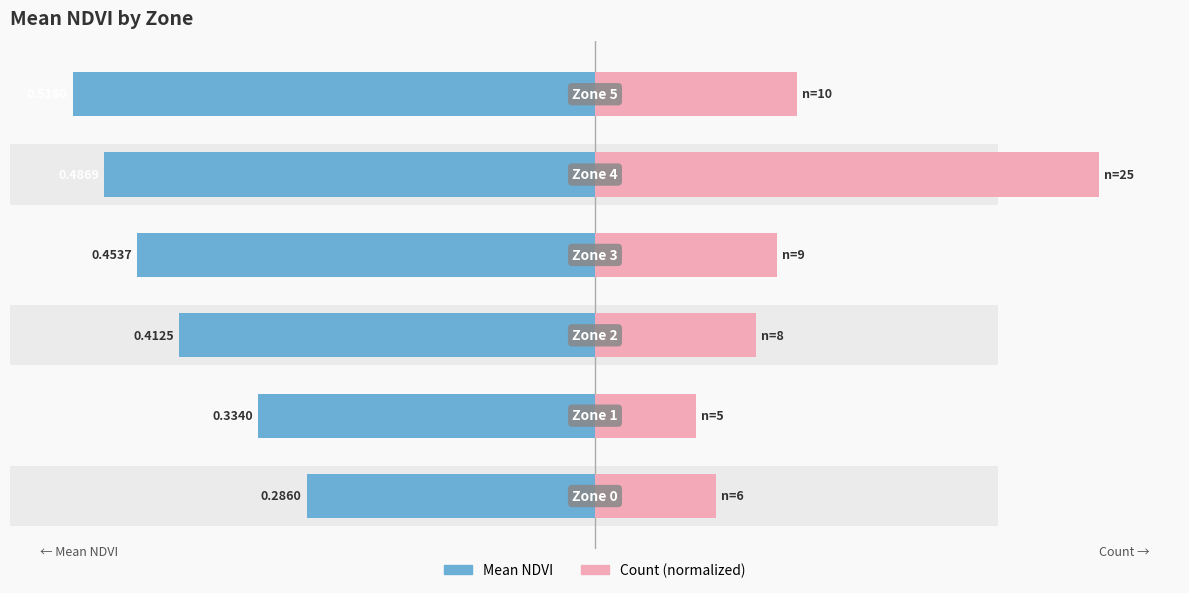

What is the value of the Mean NDVI bar at the 3rd from the left?

-0.4